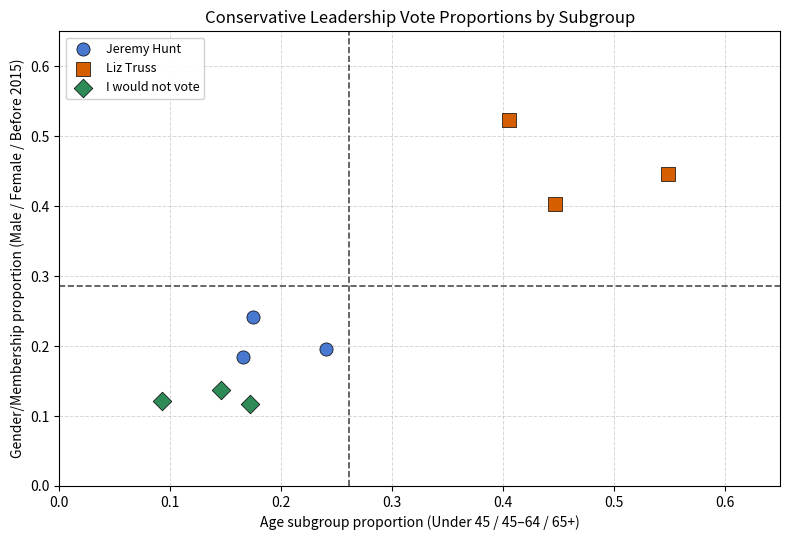

Which series has the widest spread of Y values?

Liz Truss